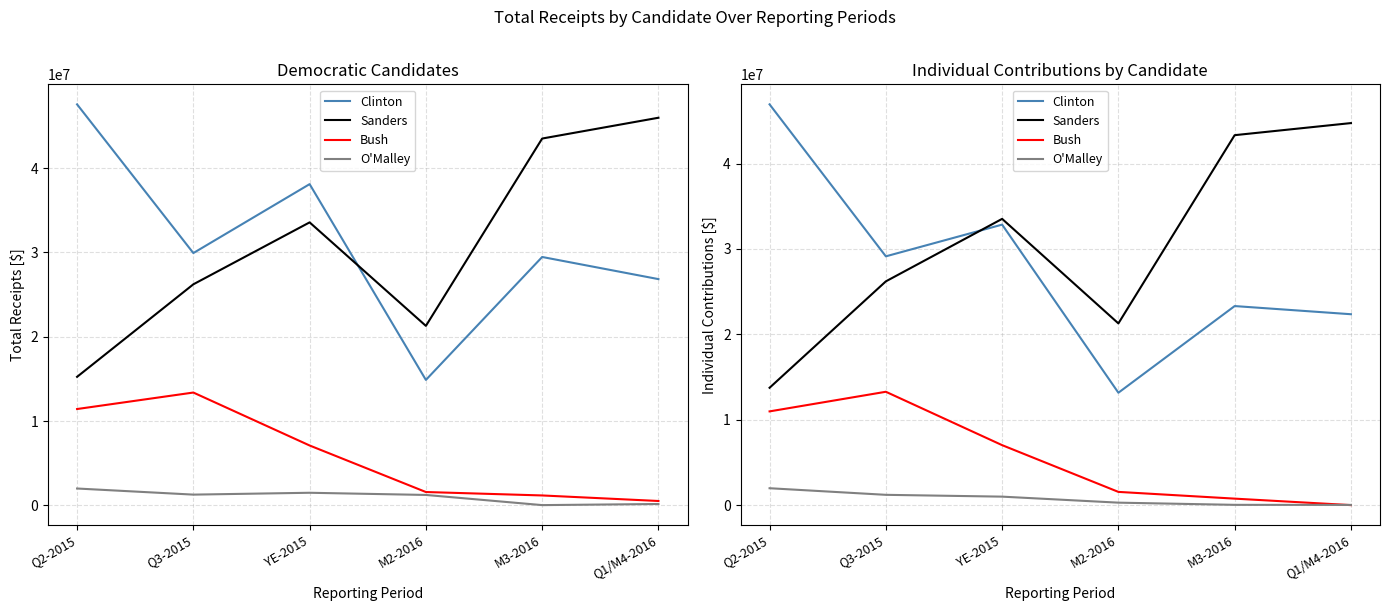

Does the chart have visible grid lines?

Yes